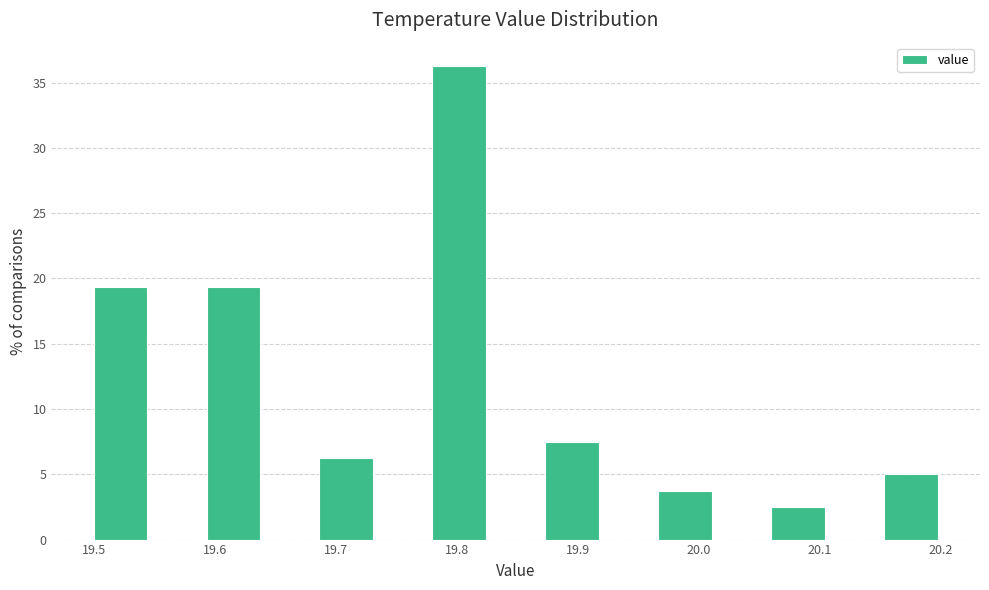

Reading left to right, list every bar in this chart as the range it spans on the x-axis followed by its height. Neither the bar edges nor the heights are printed on the chart, so give them approximately, as read against the axes.

19.50 to 19.55: 19.5
19.55 to 19.59: 0
19.59 to 19.64: 19.5
19.64 to 19.69: 0
19.69 to 19.73: 6.5
19.73 to 19.78: 0
19.78 to 19.83: 36.5
19.83 to 19.87: 0
19.87 to 19.92: 7.5
19.92 to 19.97: 0
19.97 to 20.01: 4.0
20.01 to 20.06: 0
20.06 to 20.11: 2.5
20.11 to 20.15: 0
20.15 to 20.20: 5.0